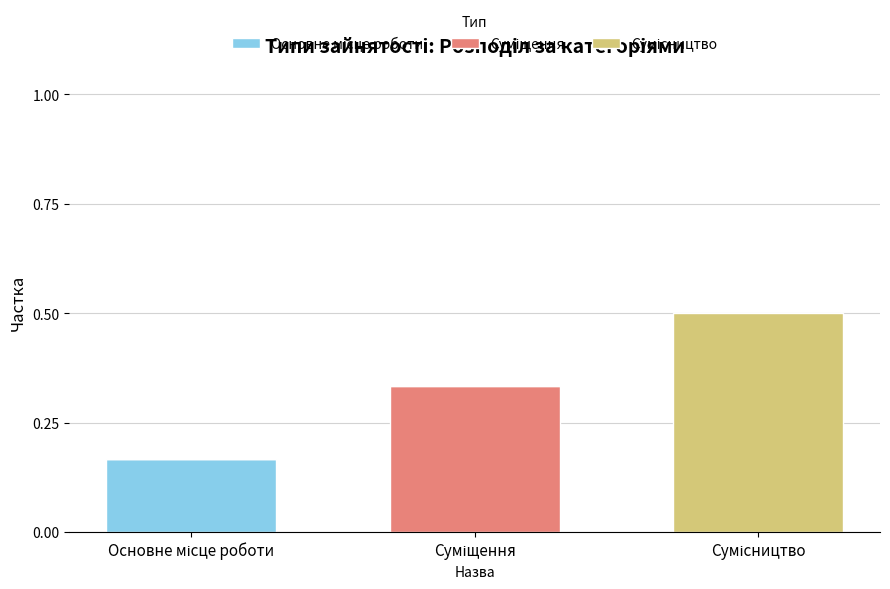

Are the bars grouped side by side (vs. stacked)?

No